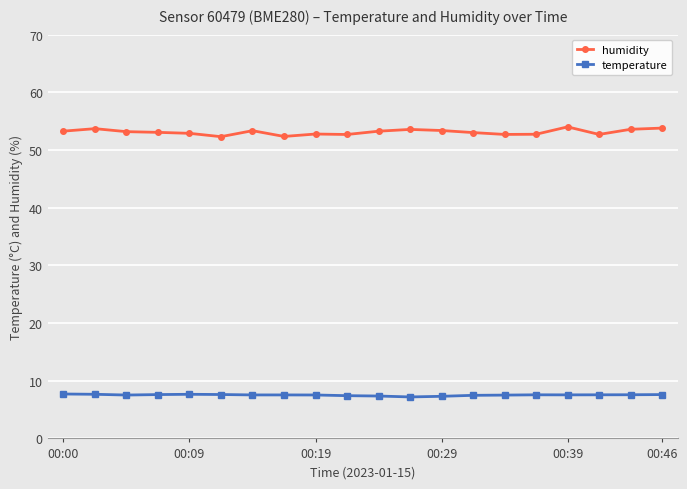

How many distinct data groups are displayed?

2